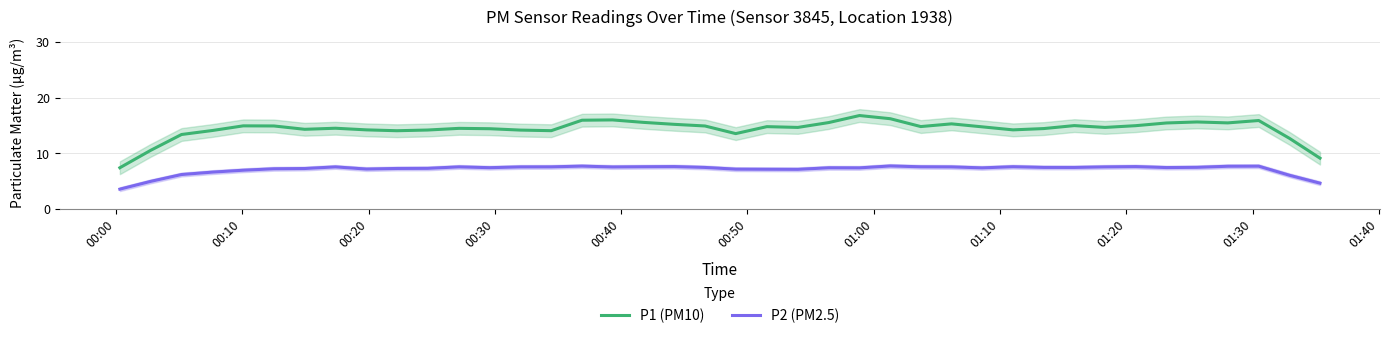

What are all the series names shown in the legend?

P1 (PM10), P2 (PM2.5)